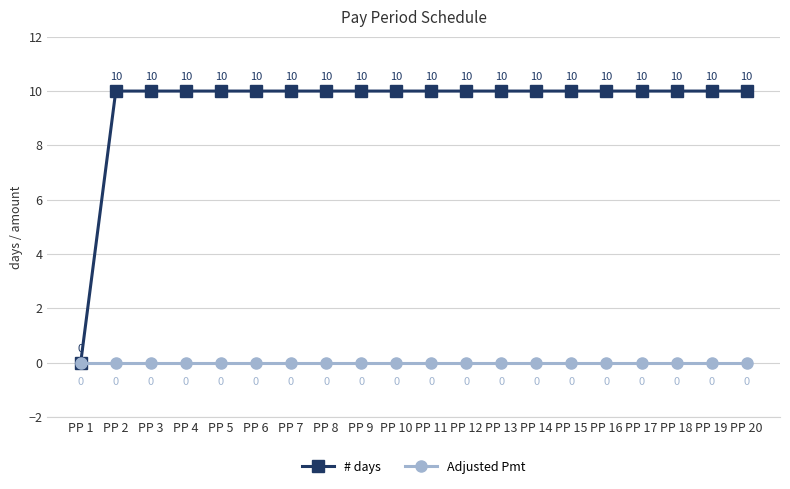

Does the chart display data point markers on the line(s)?

Yes